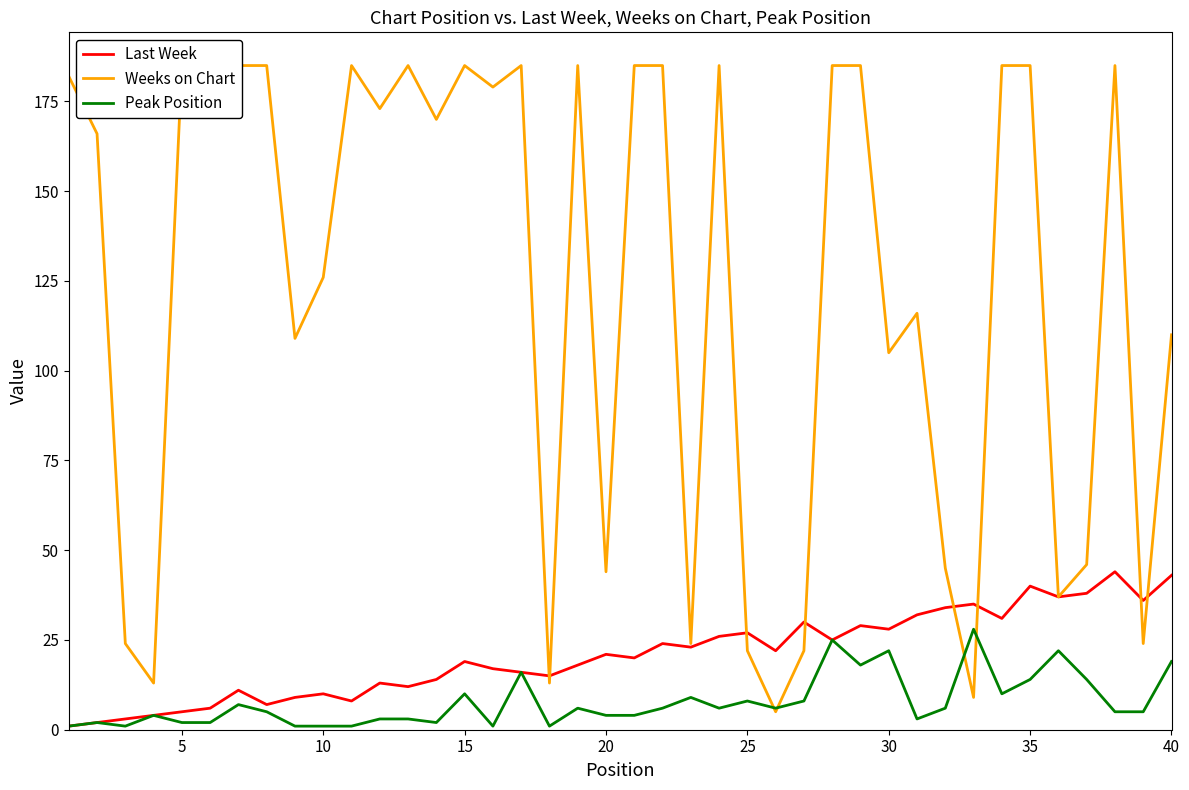

How many values in the Peak Position series are below 6?

20